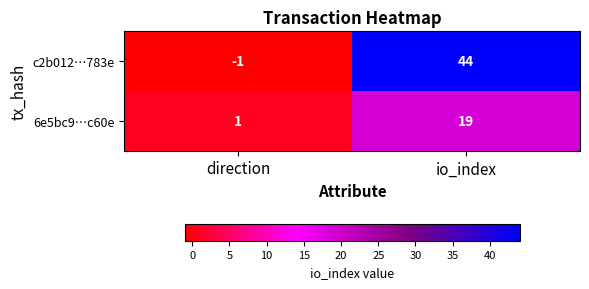

At which category is the sum across all series the highest?

io_index